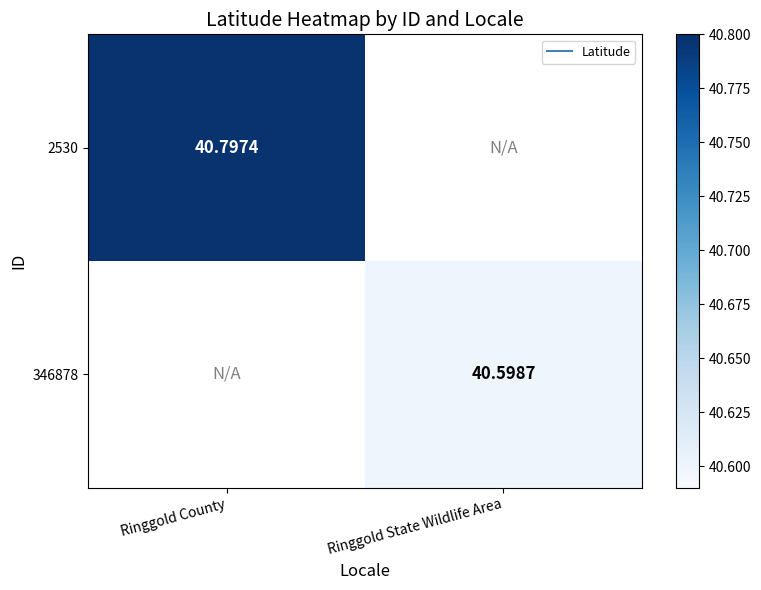

True or false: 346878 has a value of 16.4 at Ringgold State Wildlife Area.

False